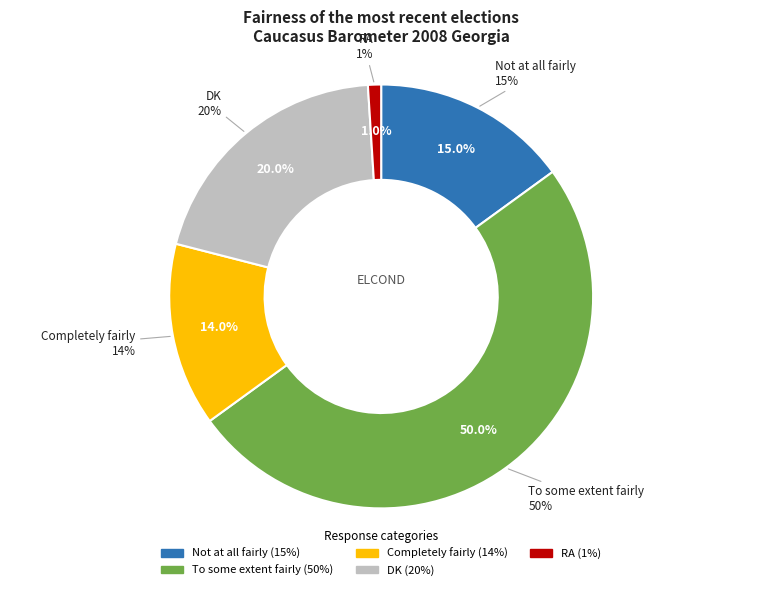

Is there any slice that represents more than half of the pie?

No